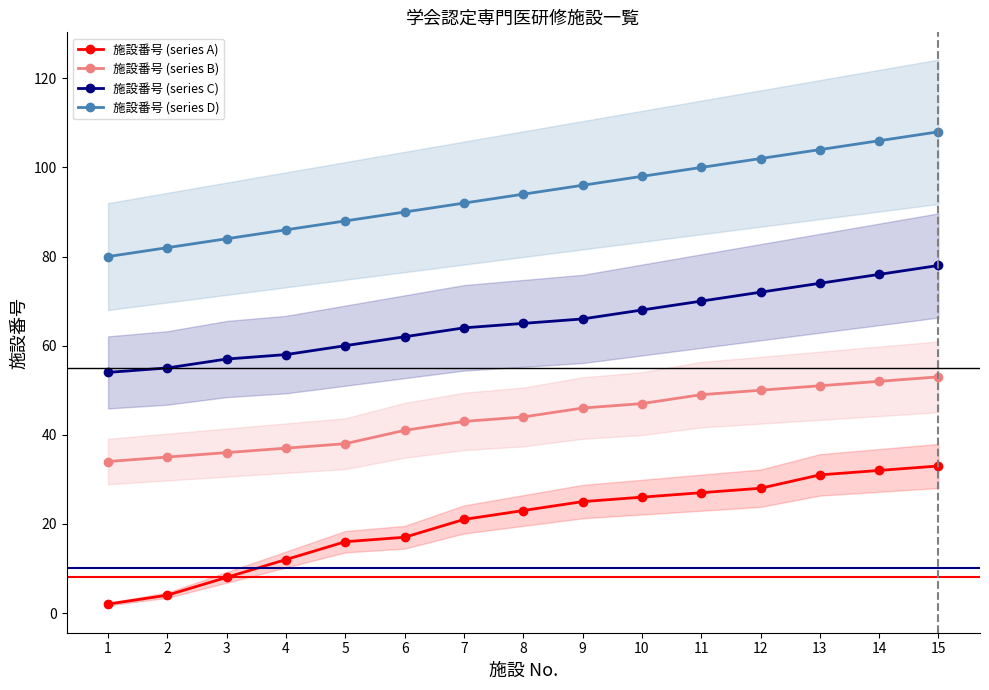

List the series in order of their overall mean, highest first.

施設番号 (series D), 施設番号 (series C), 施設番号 (series B), 施設番号 (series A)